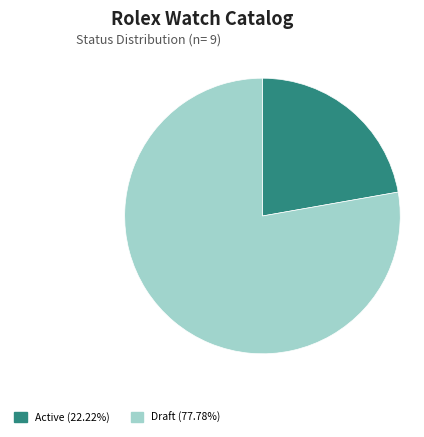

Do Draft (77.78%) and Active (22.22%) together represent more than half of the pie?

Yes